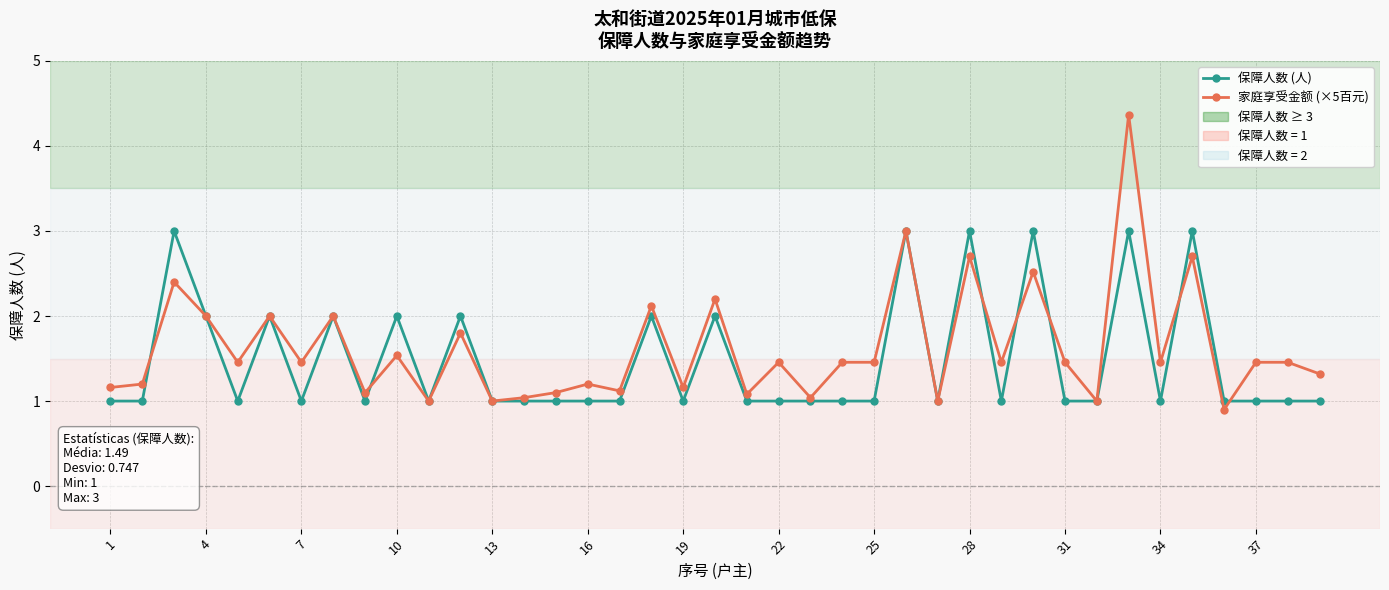

Which series has the widest spread of values?

家庭享受金额 (×5百元)